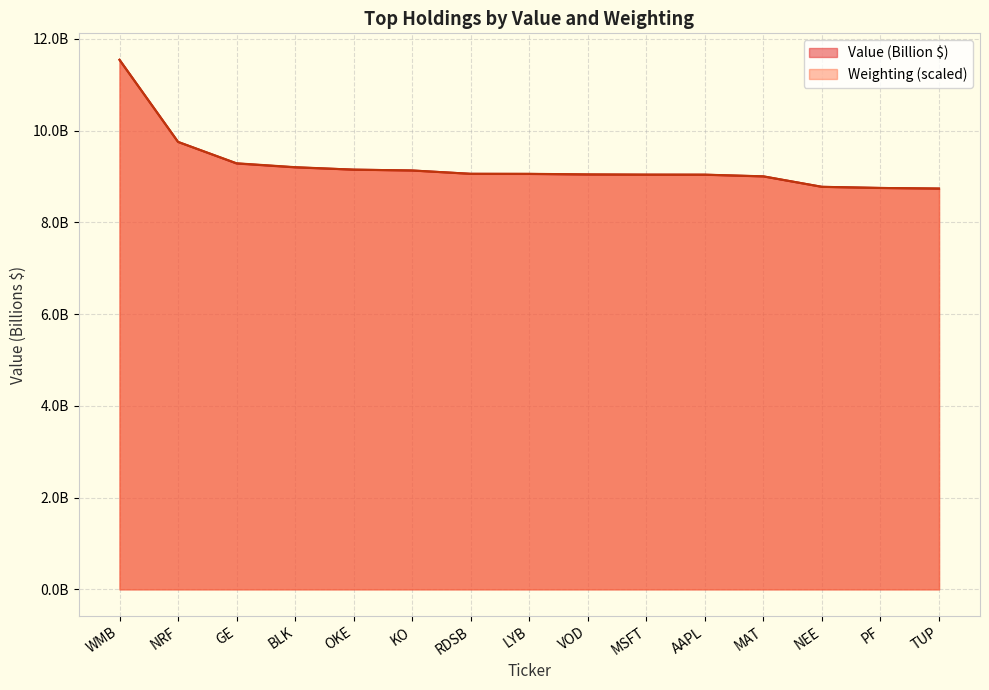

Rank the series by their maximum value, from lowest to highest.

Value, Weighting